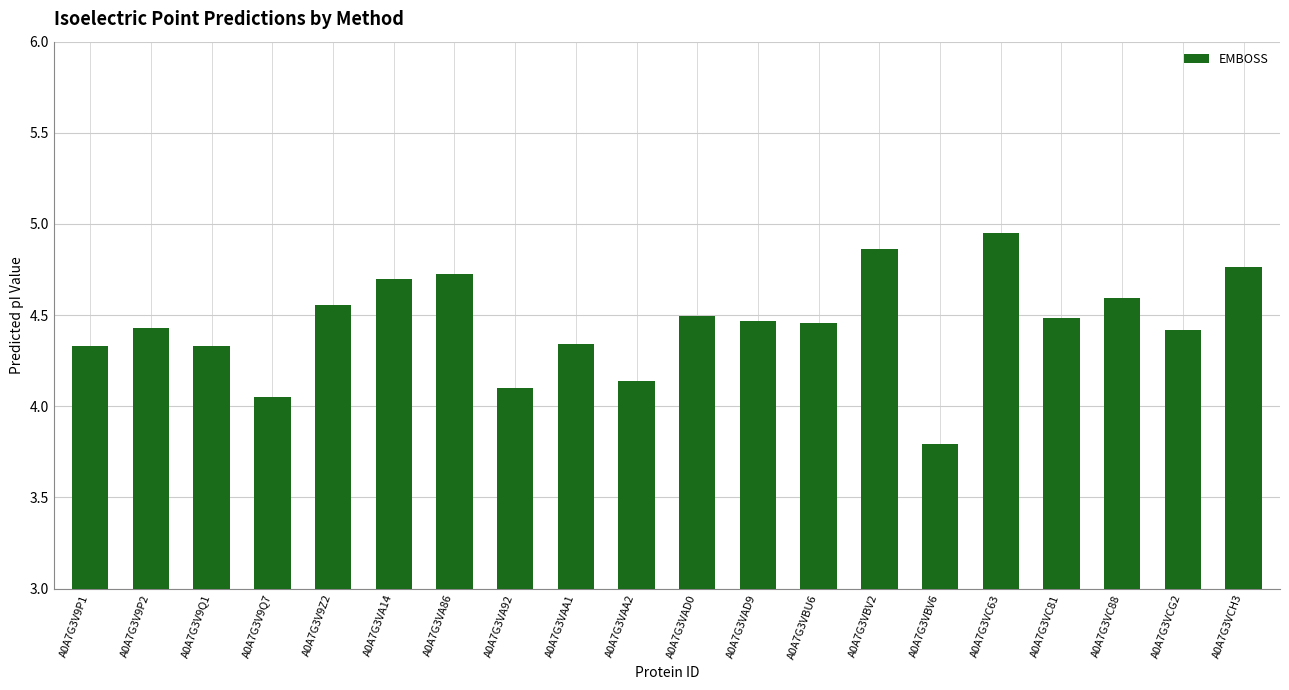

What is the label of the 11th bar from the right?

A0A7G3VAA2